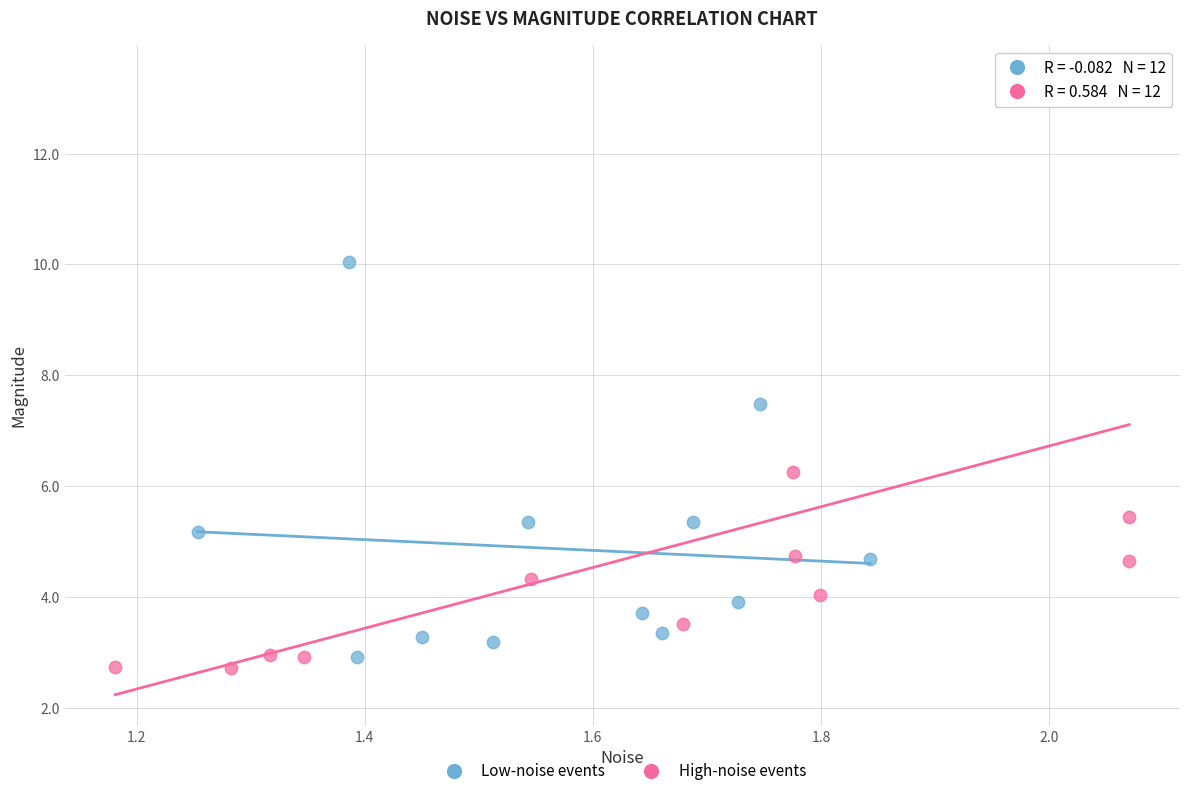

Which series reaches the minimum Y coordinate?

High-noise events